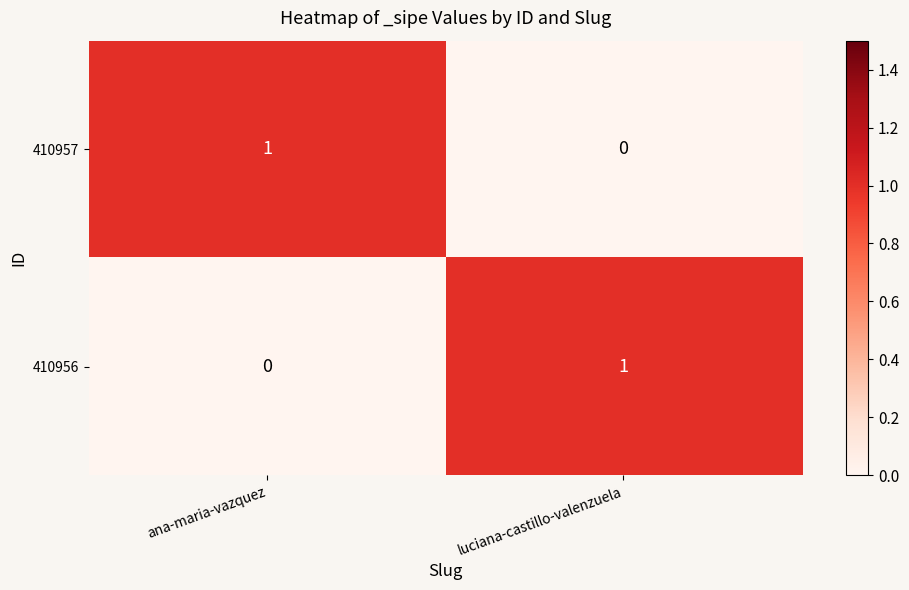

List the labels in order of 410957 value, smallest first.

luciana-castillo-valenzuela, ana-maria-vazquez